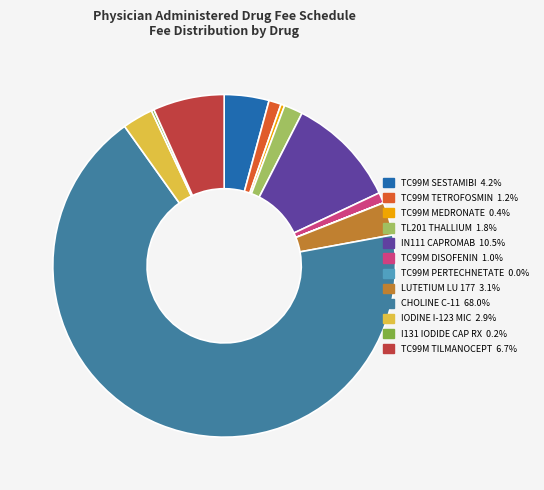

Which slice is the largest?

CHOLINE C-11